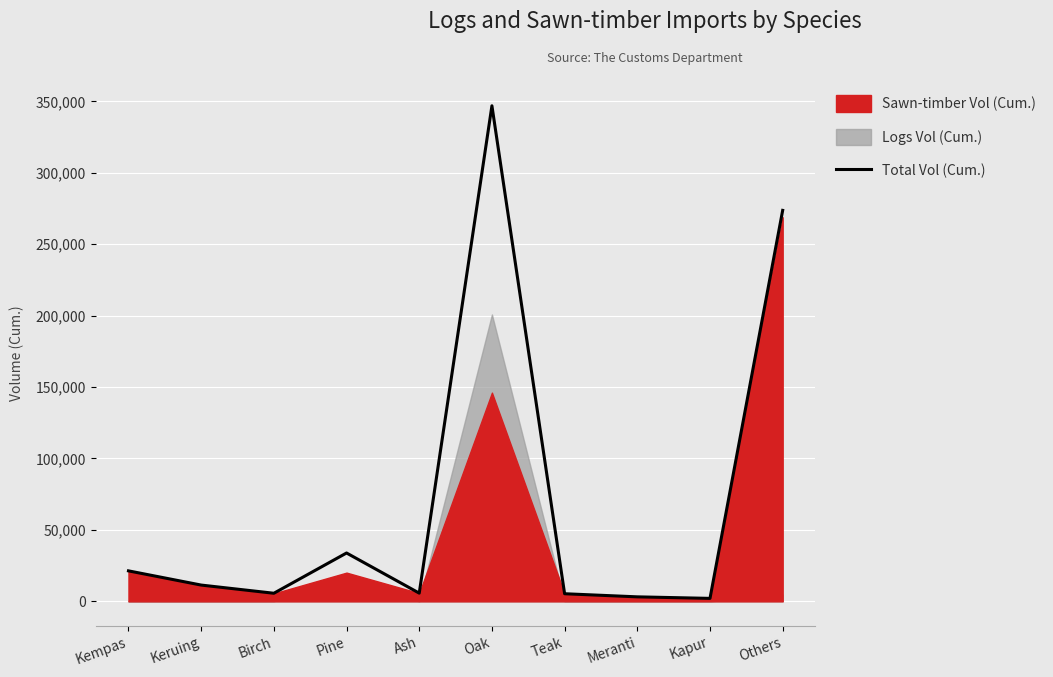

List the labels in order of value, largest first.

Oak, Others, Pine, Kempas, Keruing, Ash, Birch, Teak, Meranti, Kapur